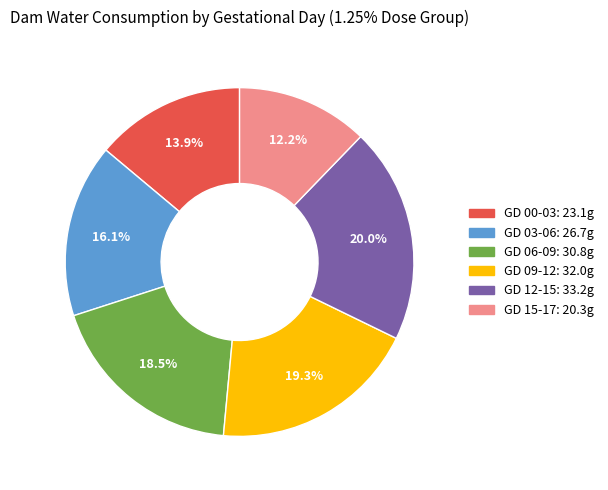

Count the number of slices in the pie.

6